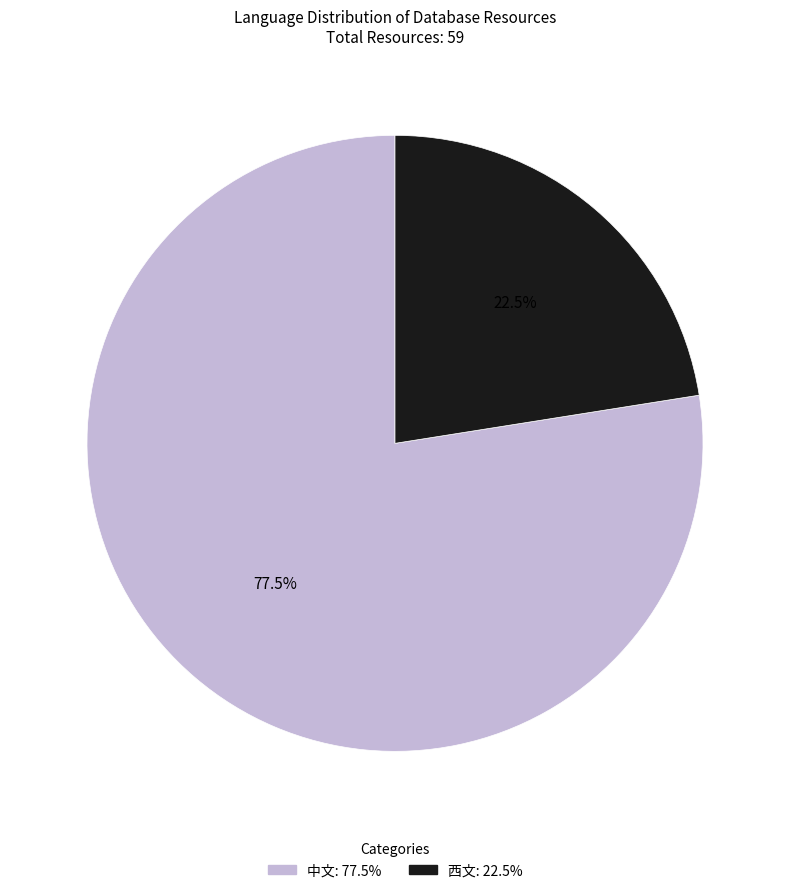

How many slices are in this pie chart?

2